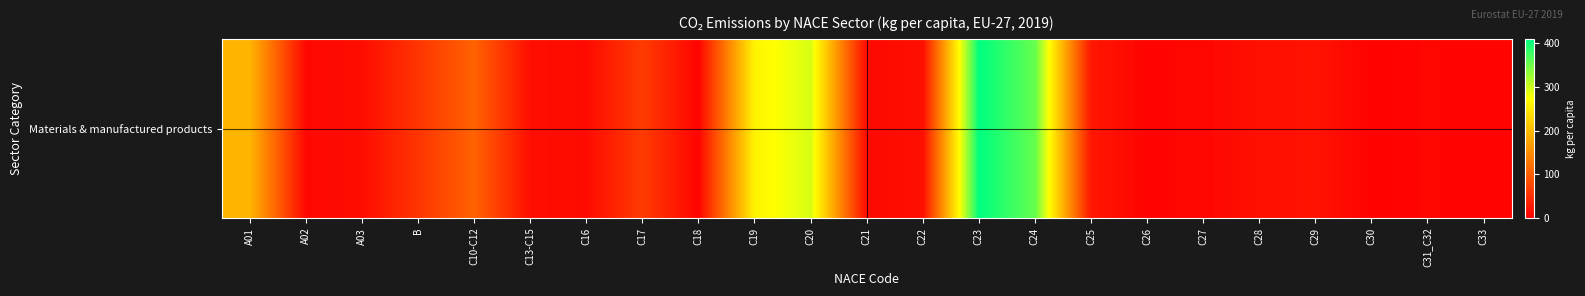

Approximately how many times larger is the value at C25 compared to C21?

2.3